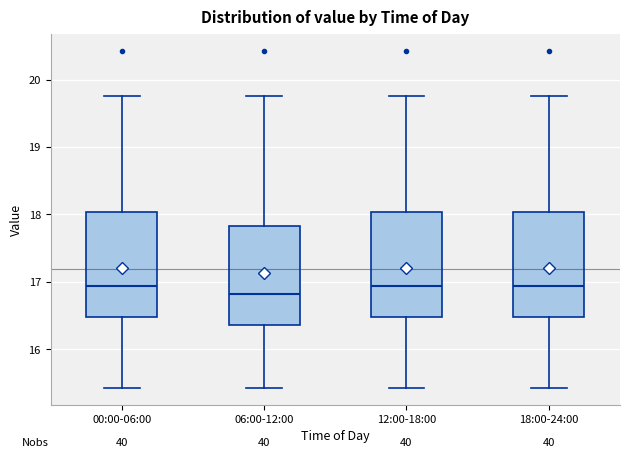

Which box's median line is the lowest?

06:00-12:00